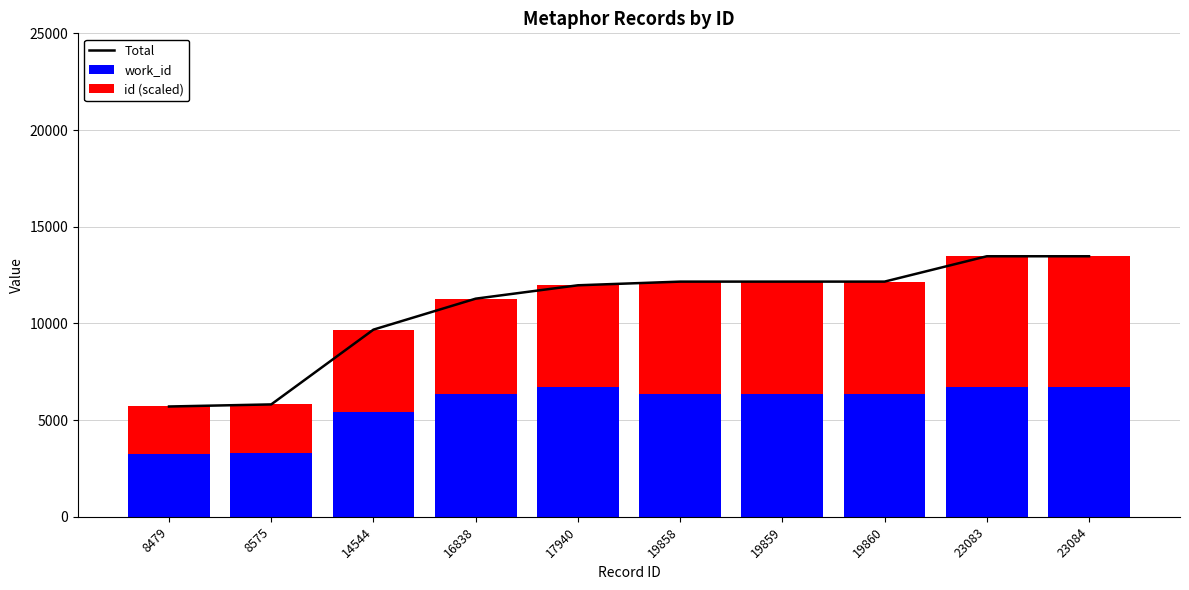

Are the bars horizontal?

No